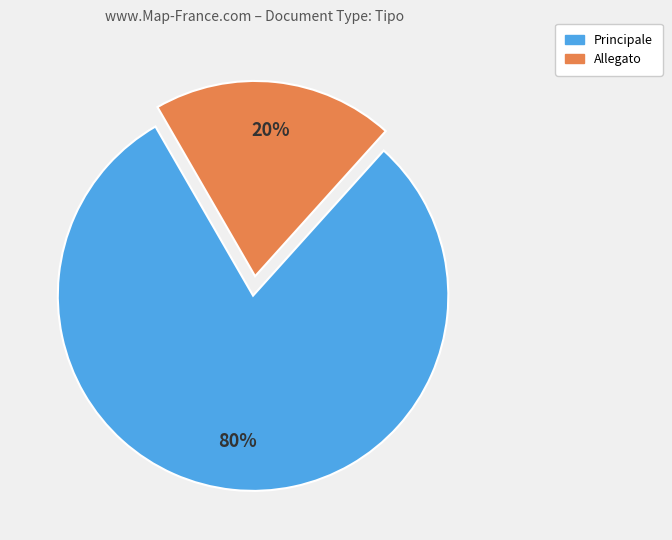

What percentage is the Allegato slice, to the nearest percent?

20%